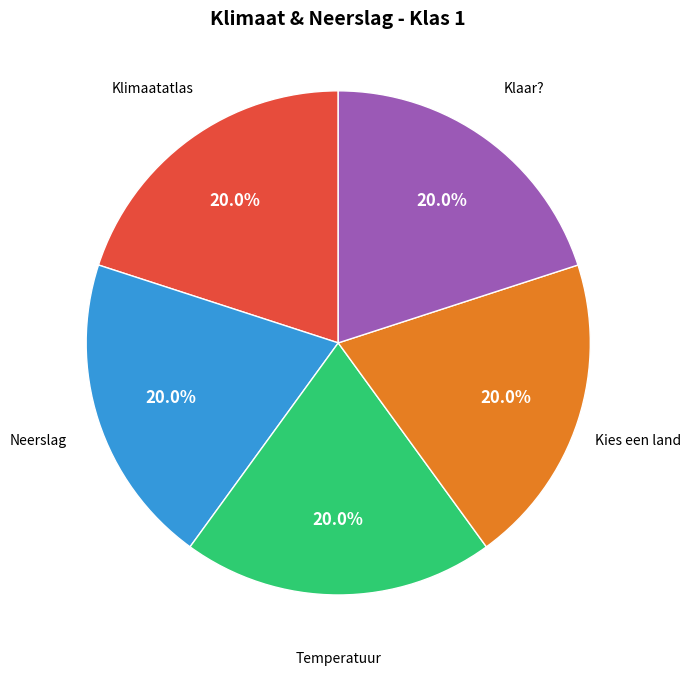

To the nearest percent, what portion does Kies een land represent?

20%